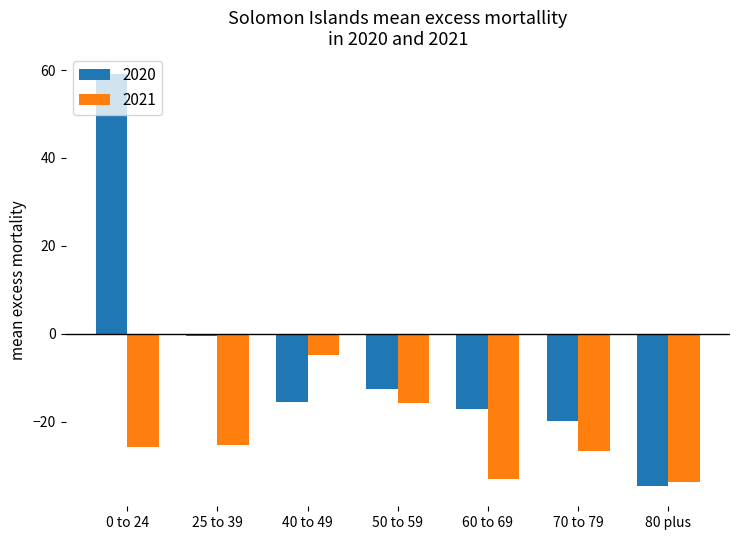

Read the 2021 value at 80 plus.

-33.7